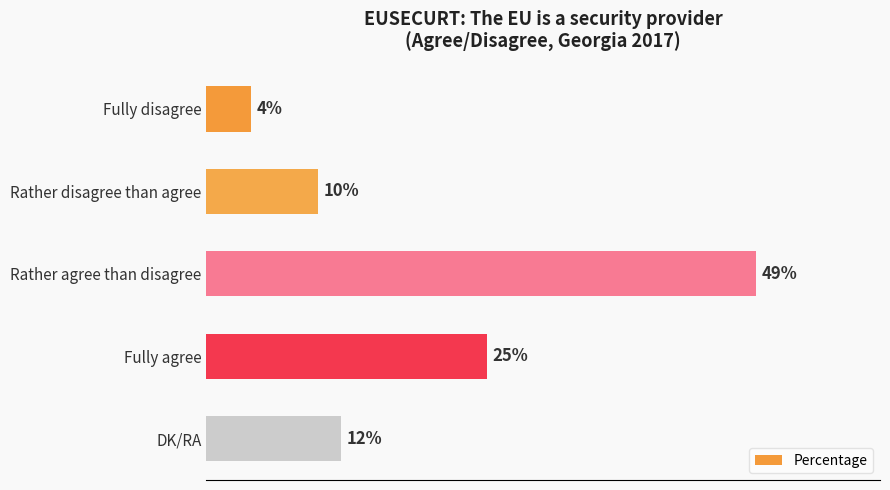

What is the label of the 5th bar from the top?

DK/RA